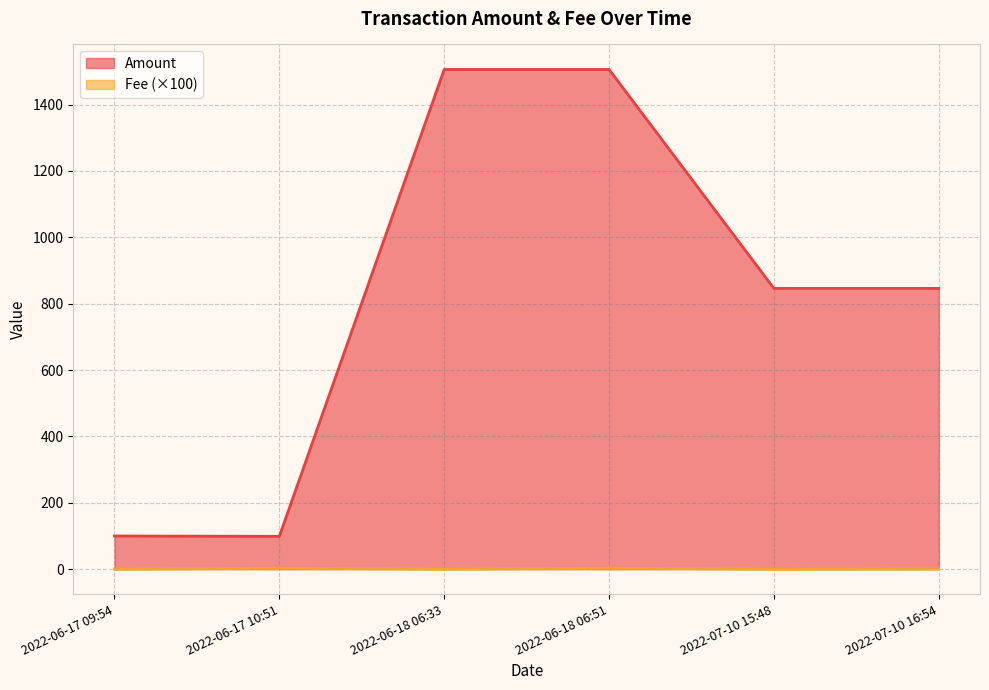

Rank the series at 2022-07-10 16:54 from lowest to highest value.

Fee, Amount